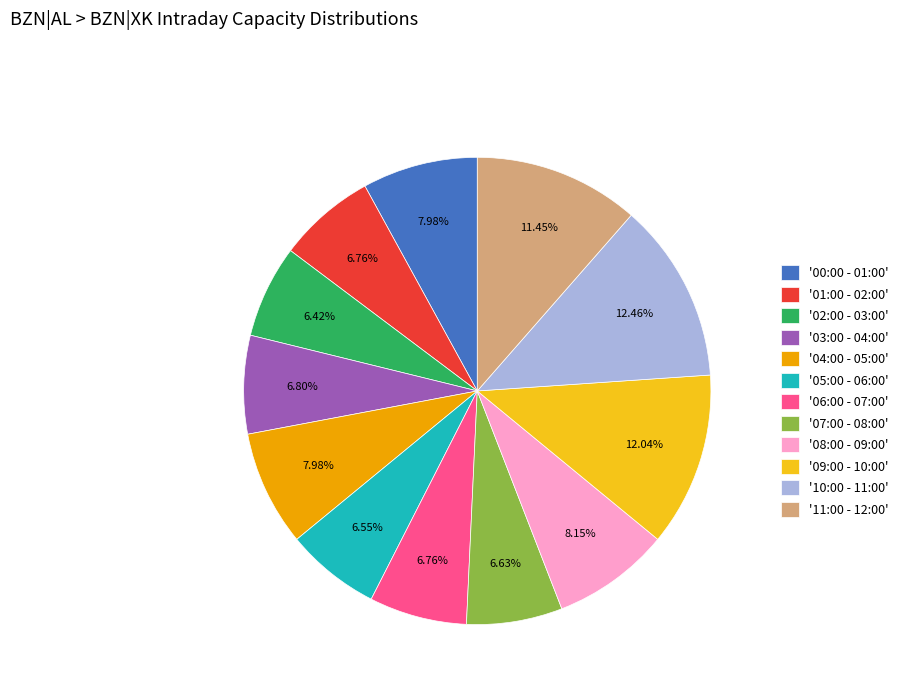

Is the sum of '11:00 - 12:00' and '00:00 - 01:00' greater than half?

No